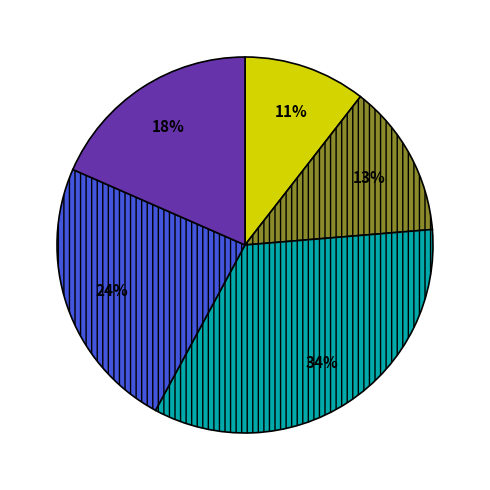

Does any single category account for the majority?

No